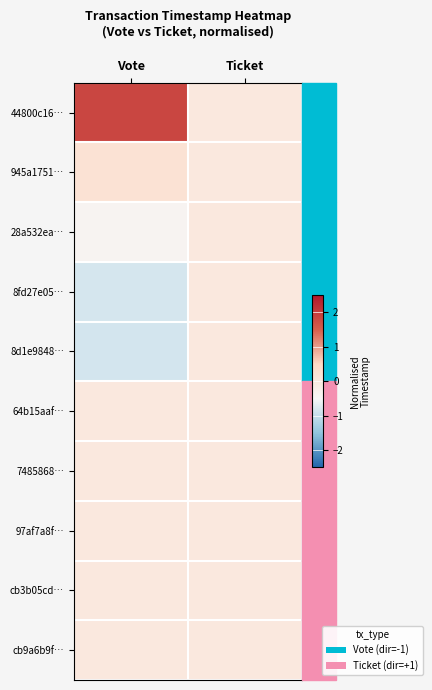

How many series are shown in this chart?

10